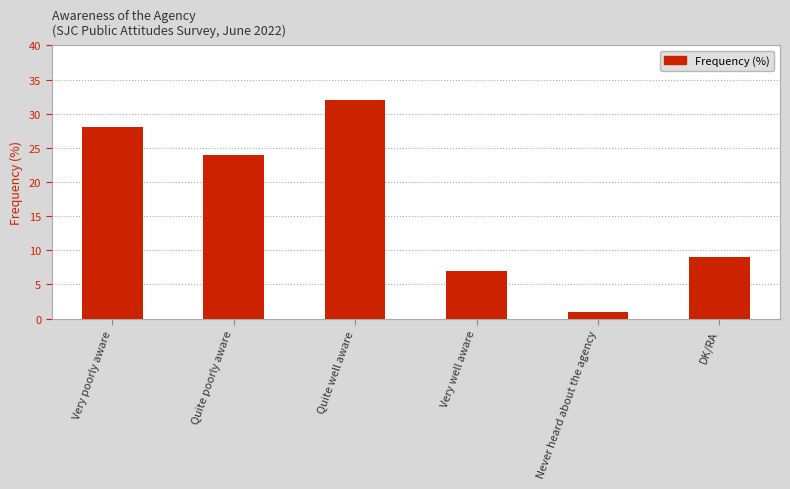

What is the difference between the maximum and minimum values?

31